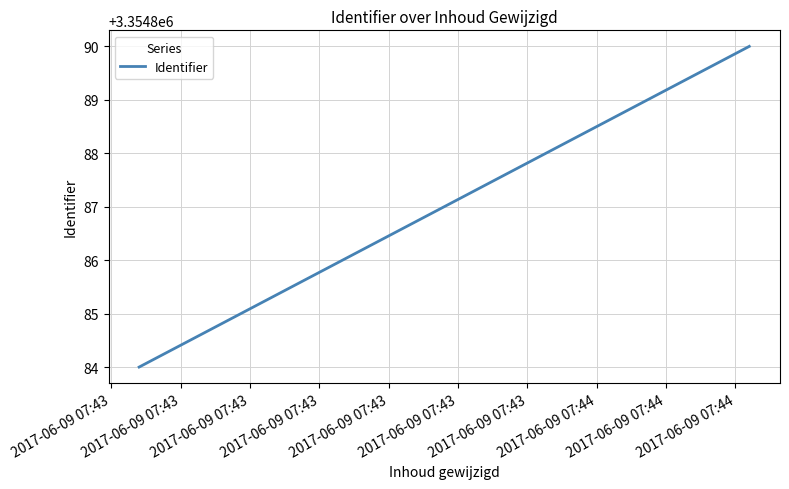

Where is the data nearest to the value 3354887?

2017-06-09 07:43